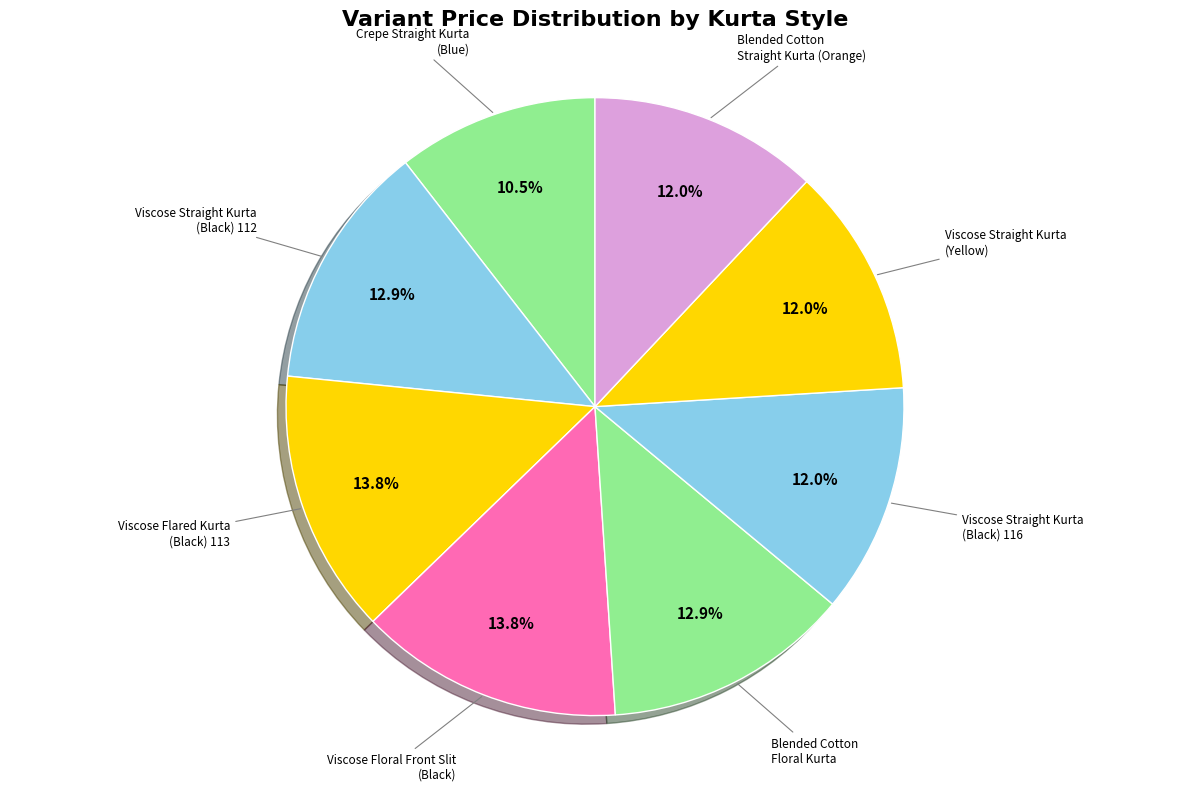

Count the number of slices in the pie.

8